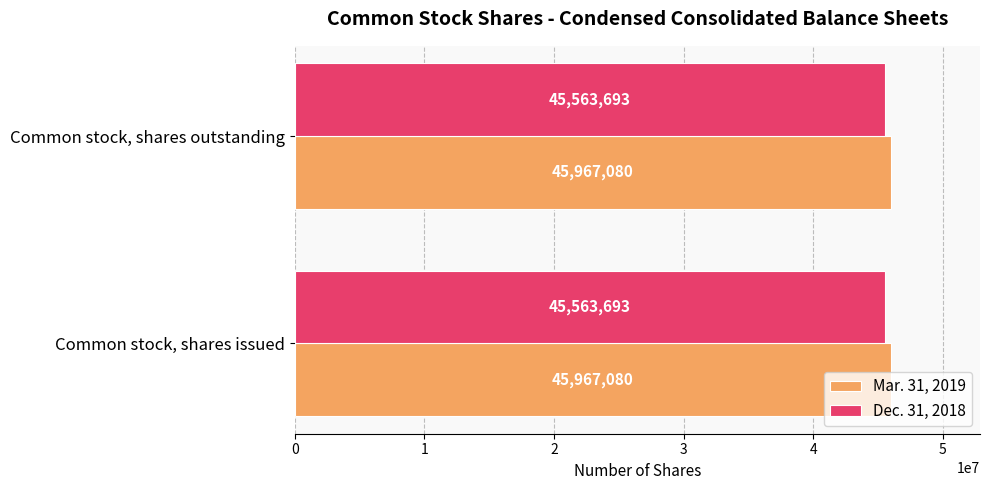

What are all the series names shown in the legend?

Mar. 31, 2019, Dec. 31, 2018